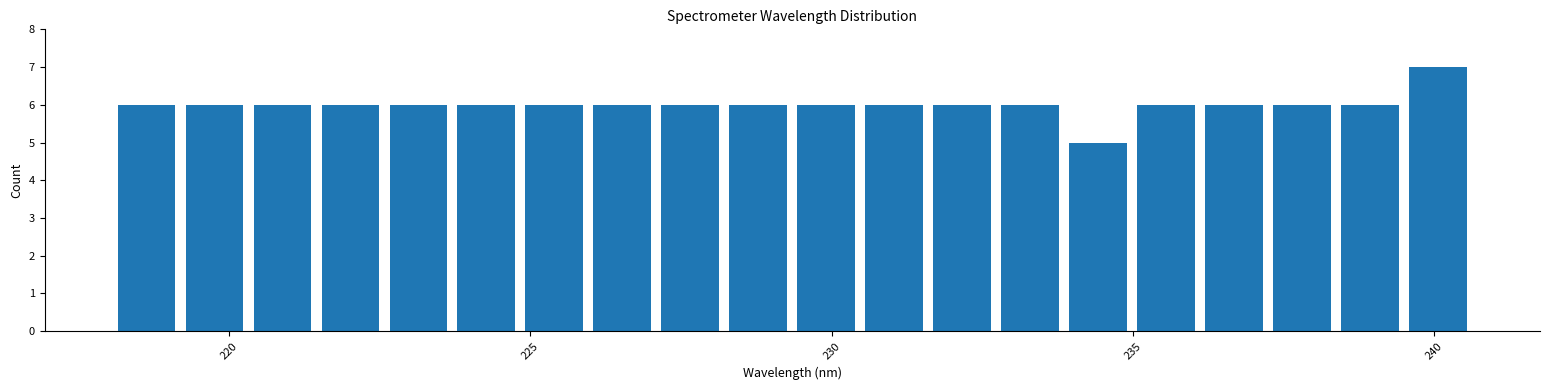

Read against the x-axis, roughly where is the centre of the tallest bar?

240.0